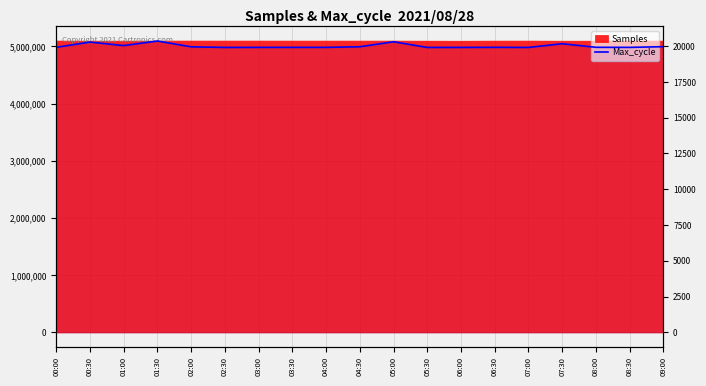

At which category does the data reach its first local peak?

00:30